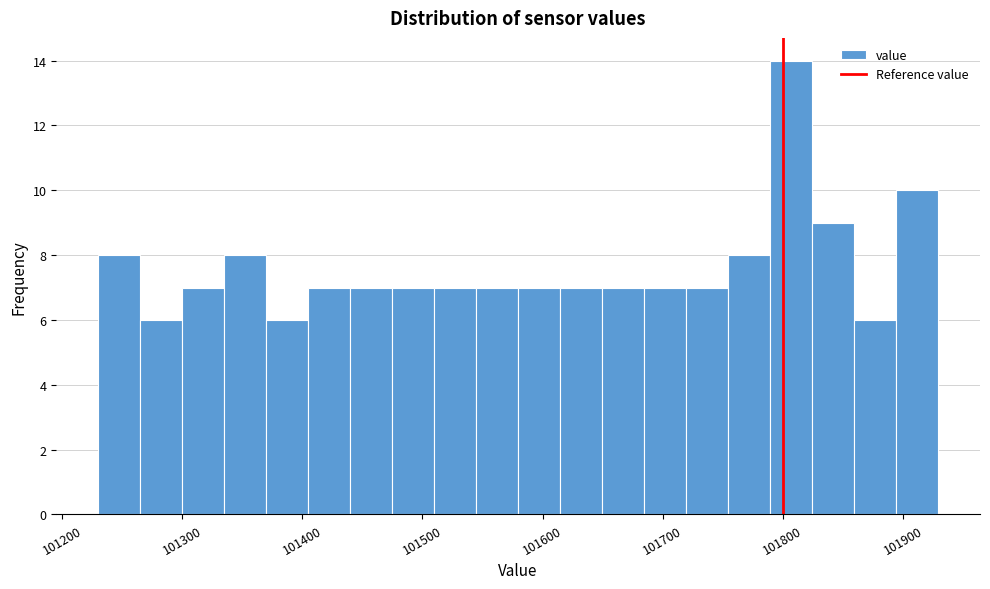

Around what value on the x-axis is the tallest bar? Give the approximate position of its centre, as read against the axis.

101810